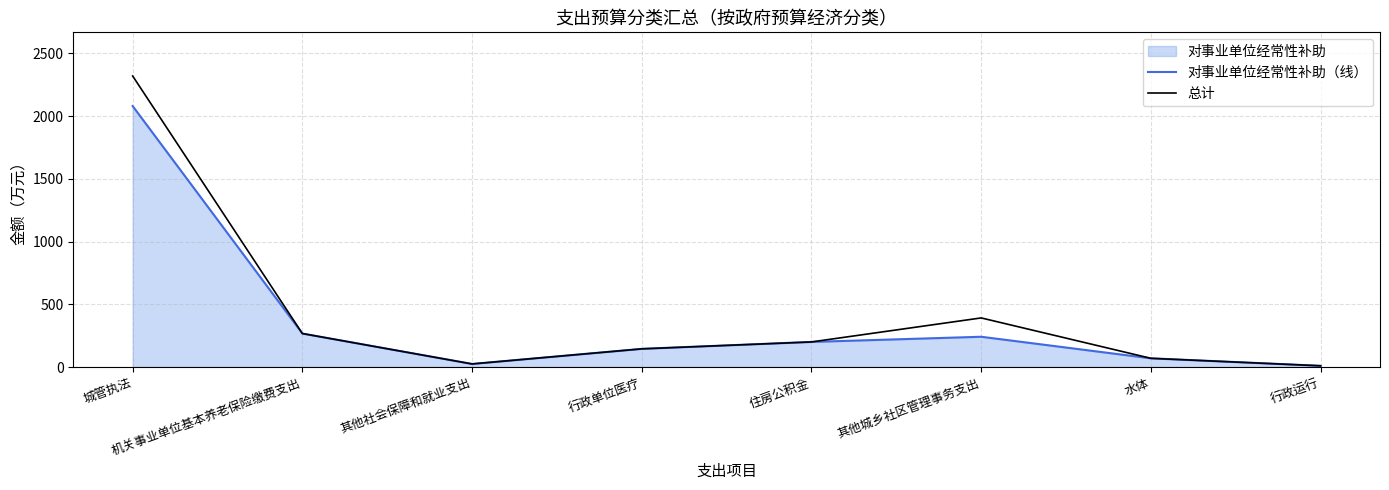

What is the total value across all series at 水体?

140.0